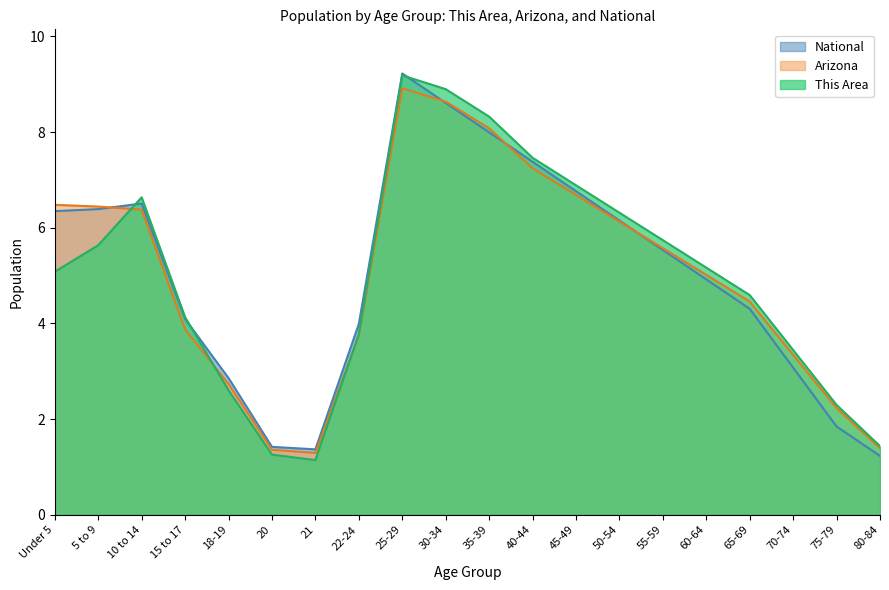

Does the chart display data point markers on the line(s)?

No